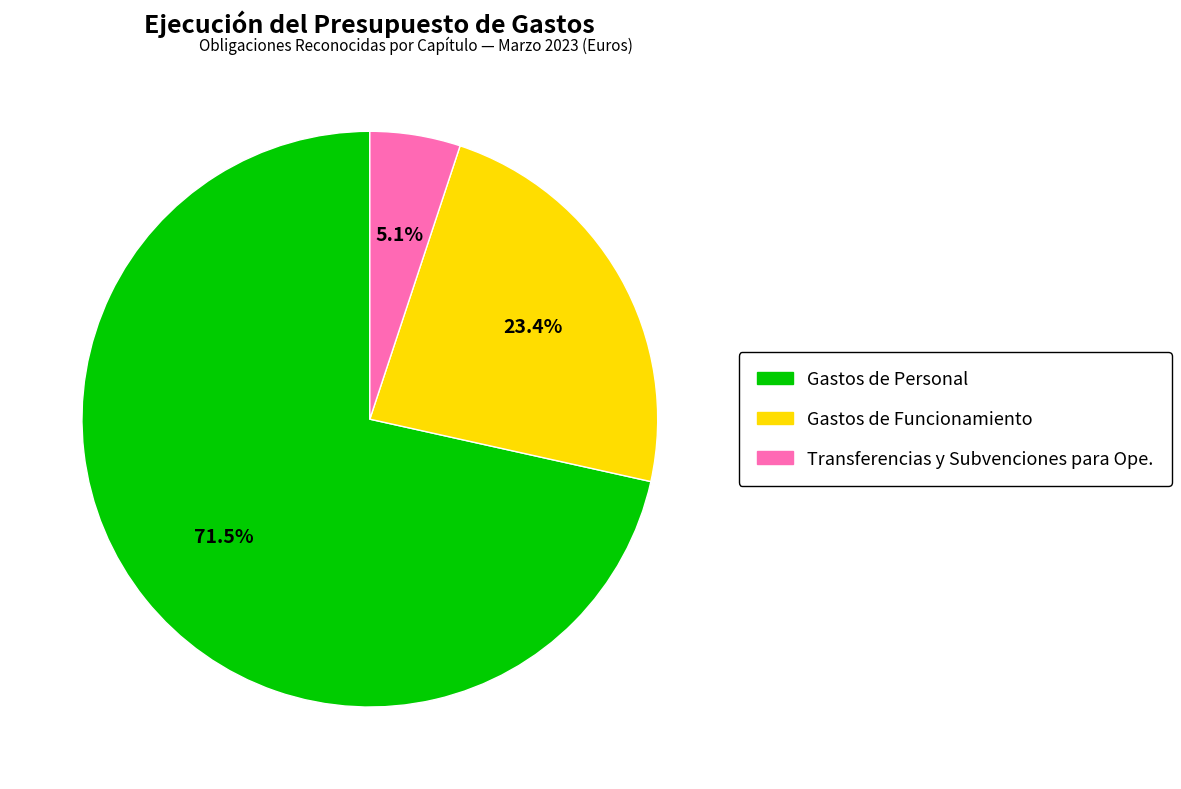

Does any single category account for the majority?

Yes